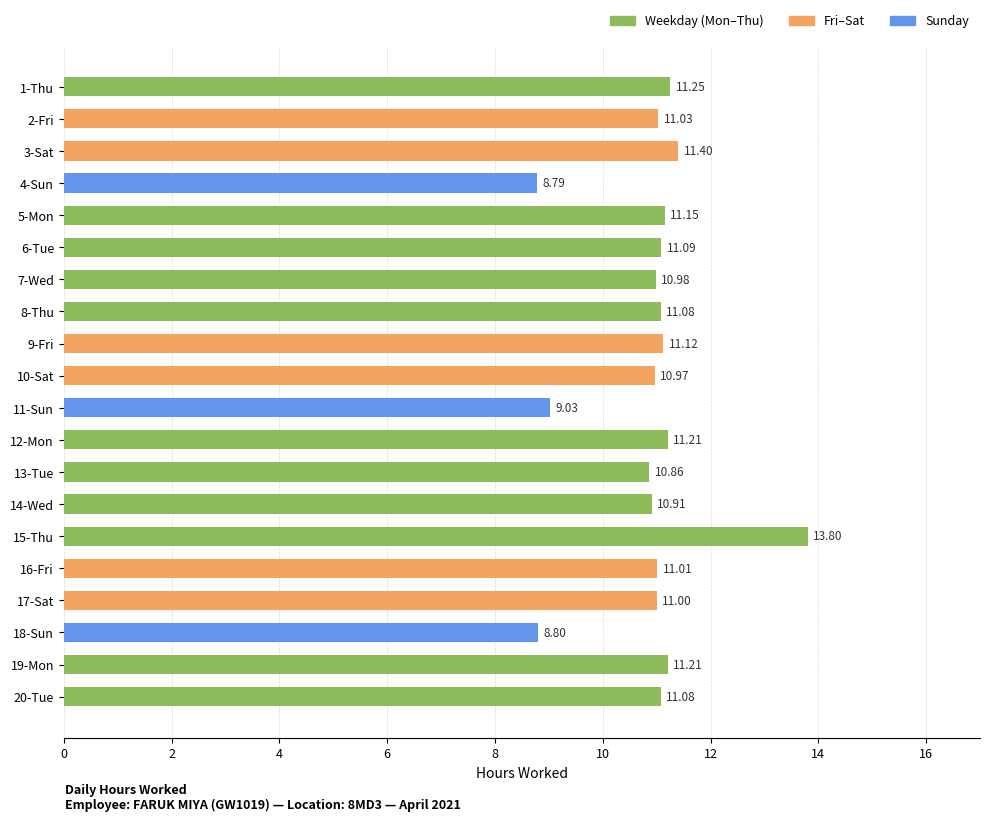

What is the average value?

10.9